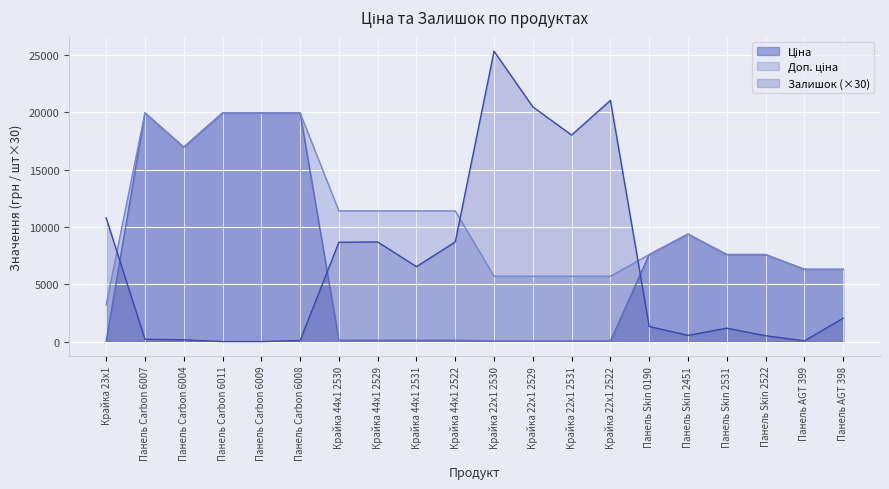

Is it true that Ціна equals 19964.2 at Панель Carbon 6008?

True